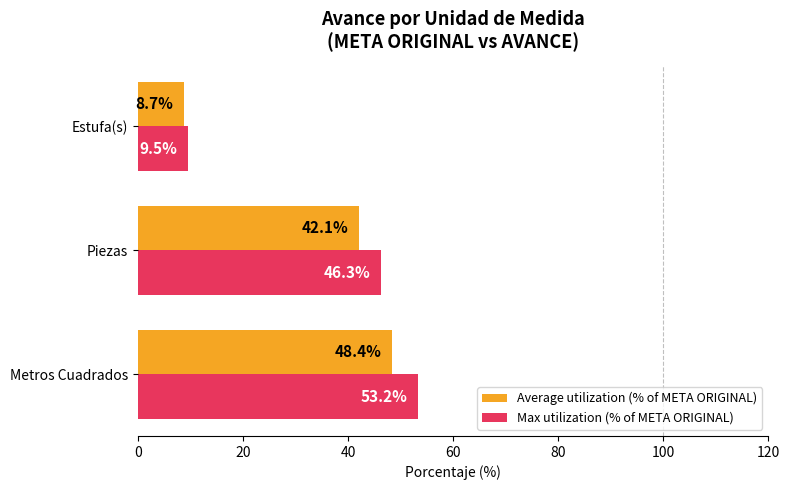

How many series are shown in this chart?

2